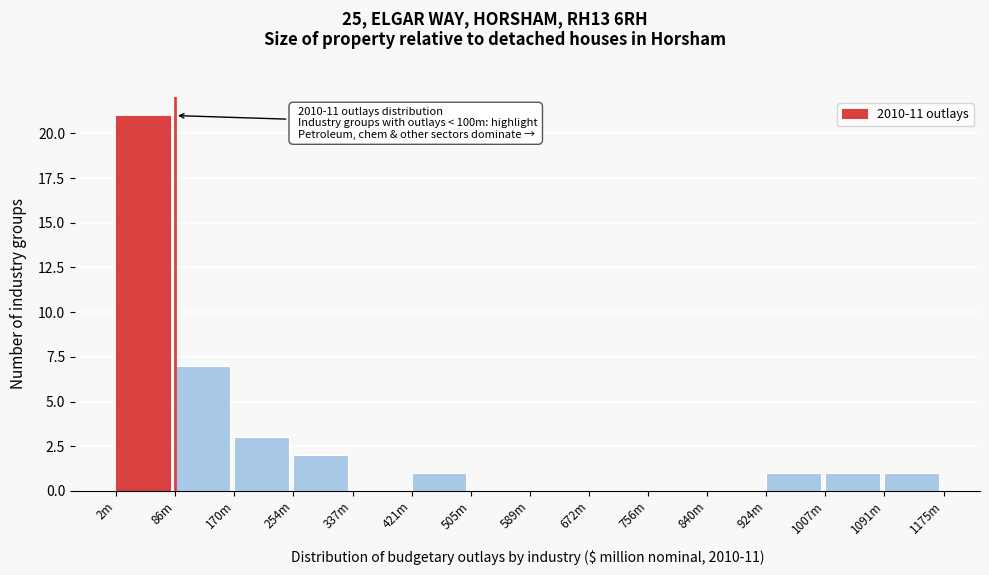

Reading left to right, what are all the values shown in this chart?

2m=21	86m=7	170m=3	254m=2	337m=0	421m=1	505m=0	589m=0	672m=0	756m=0	840m=0	924m=1	1007m=1	1091m=1